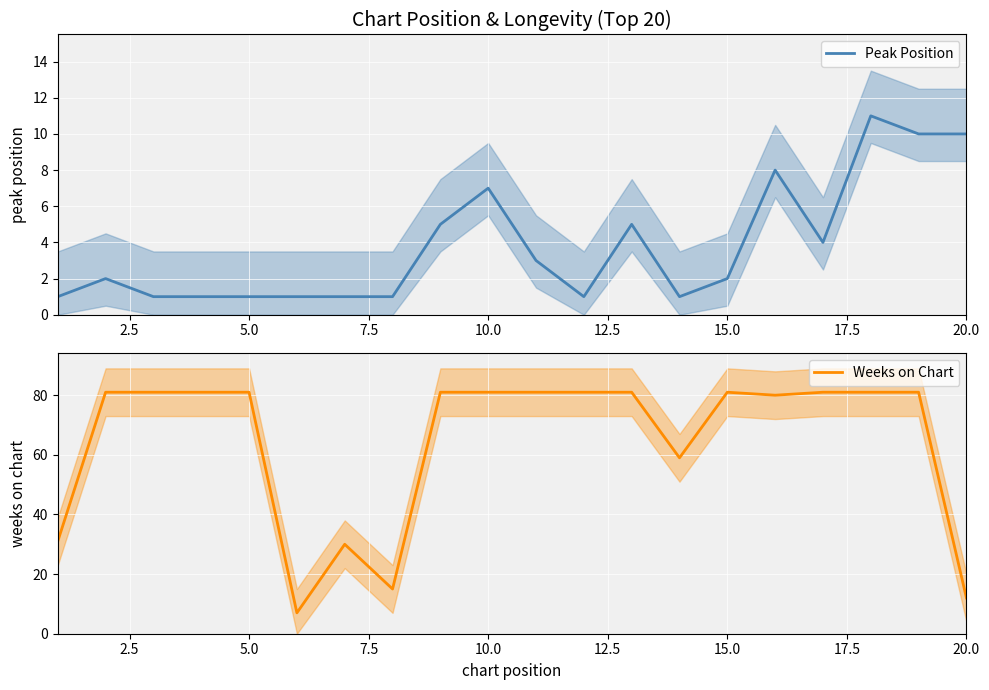

How many lines are shown in the chart?

2